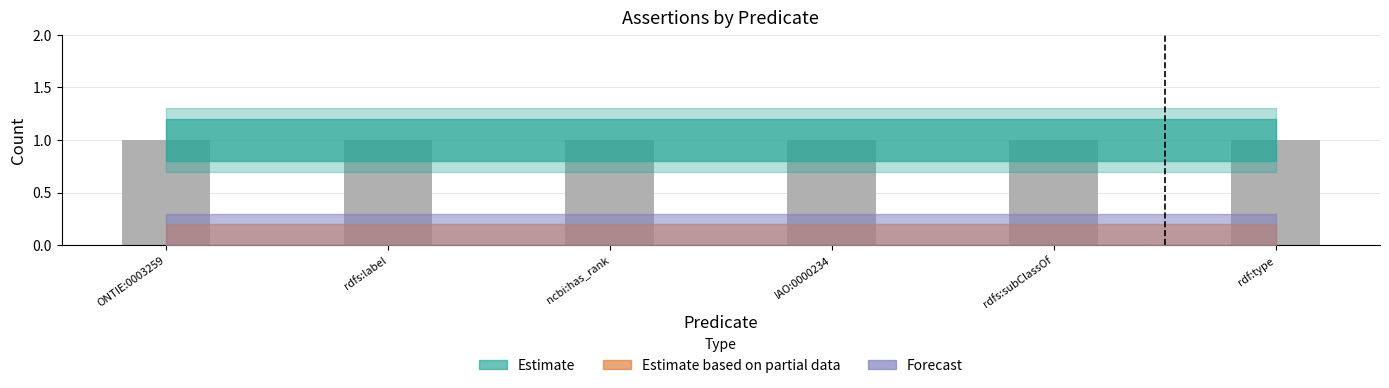

What is the value of the Estimate bar at the 3rd from the left?

1